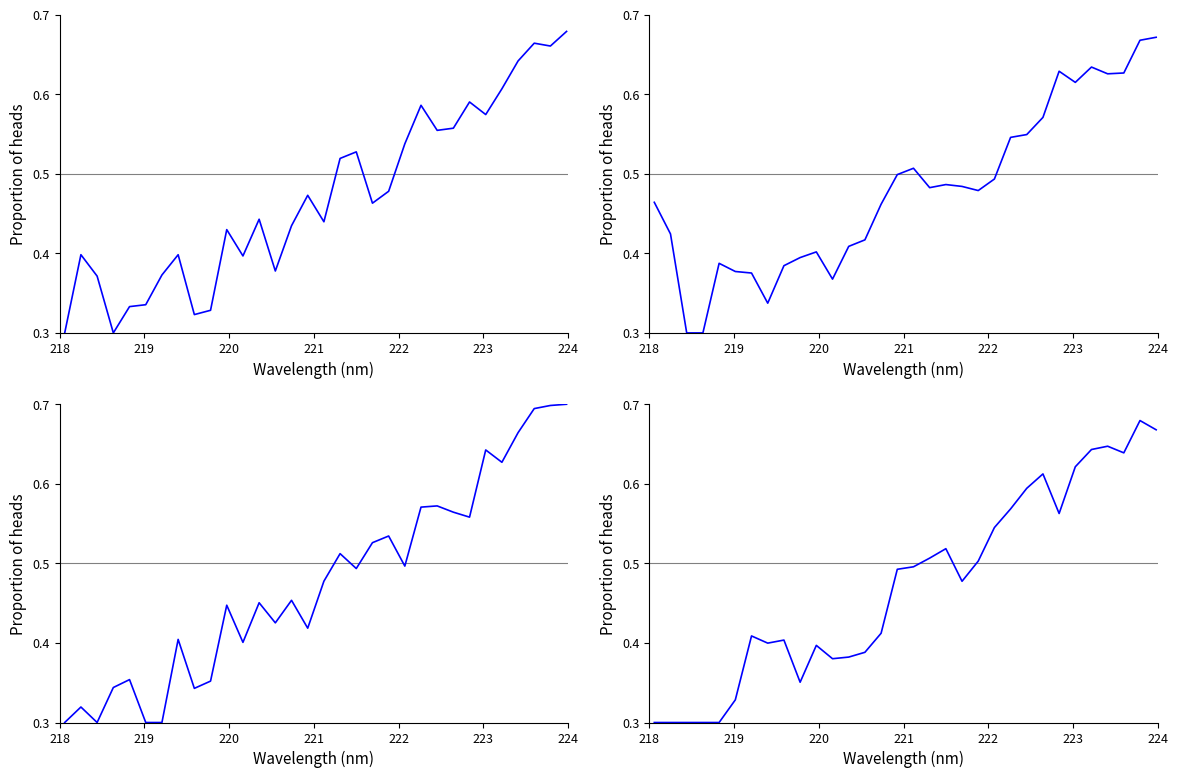

What is the difference between the second highest and minimum values?

0.4